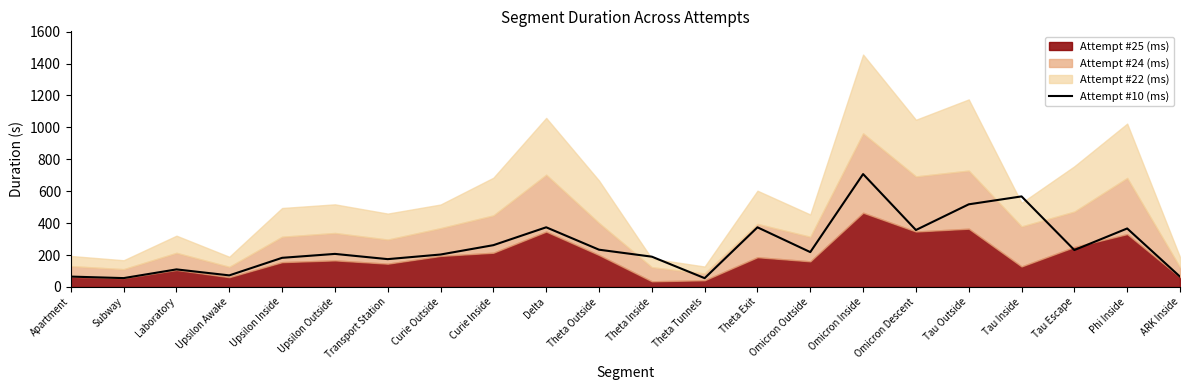

How many points are higher than both their immediate neighbors (excluding endpoints)?

7